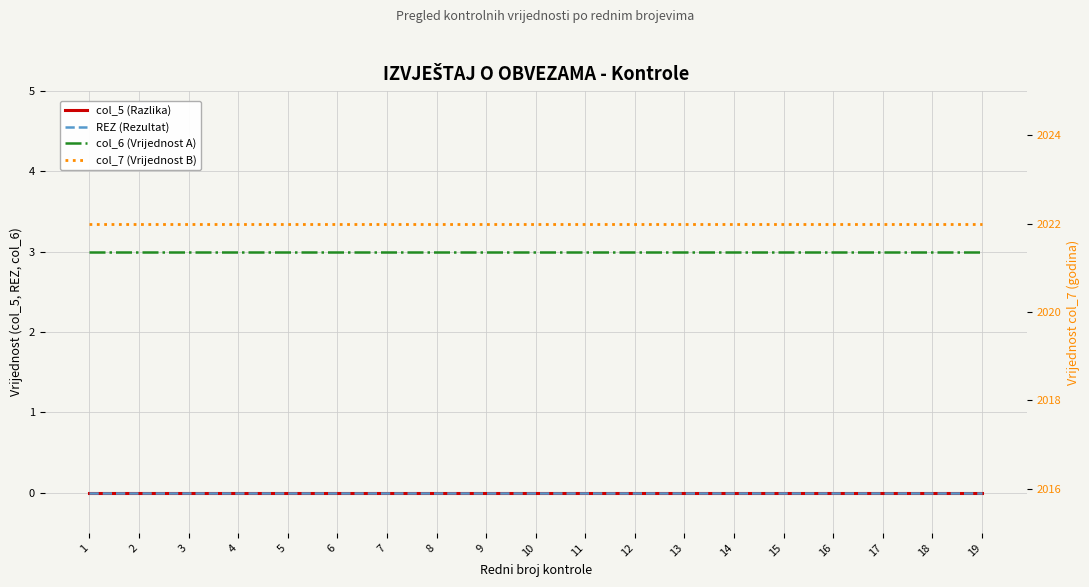

What is the sum of the col_6 (Vrijednost A) values at 16 and 14?

6